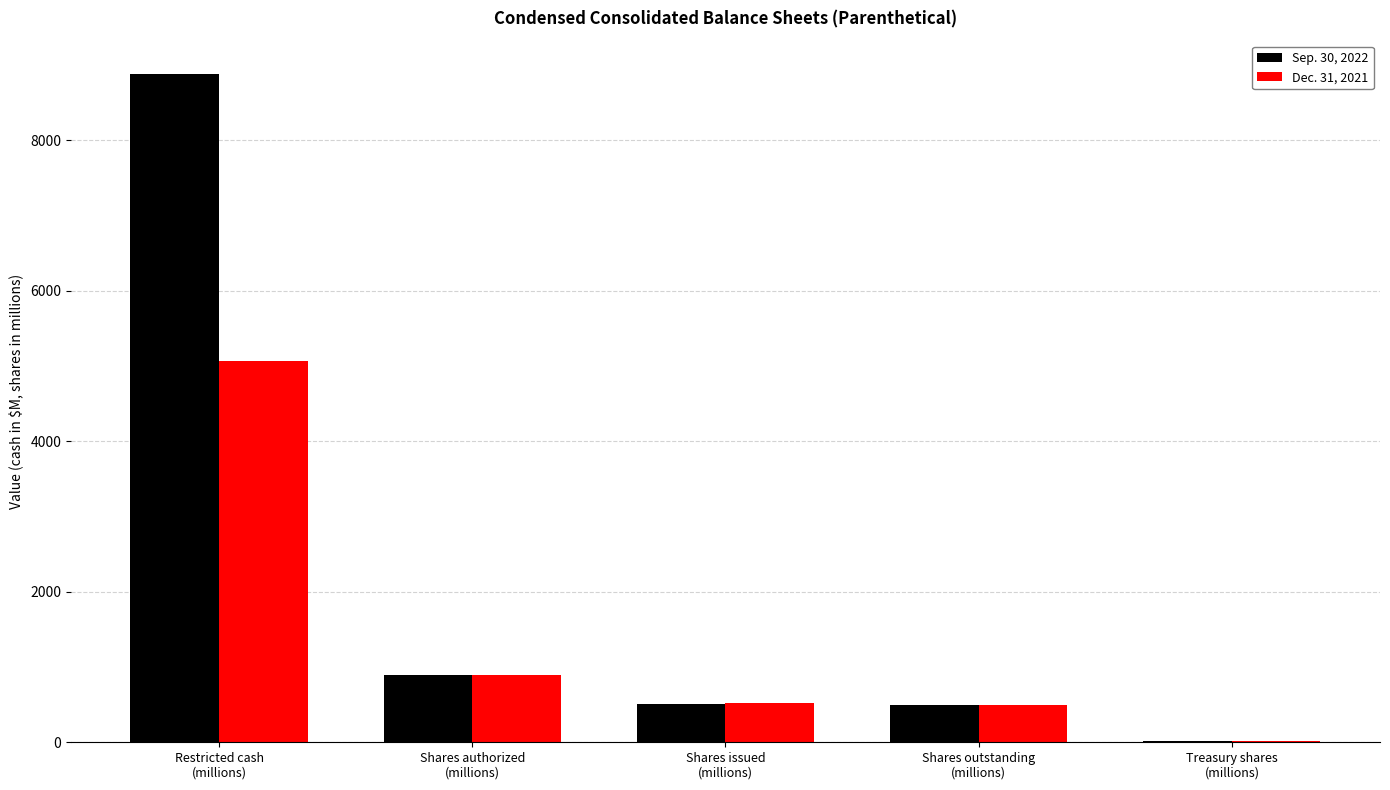

What is the sum of the Sep. 30, 2022 values at Shares outstanding
(millions) and Treasury shares
(millions)?

512.7